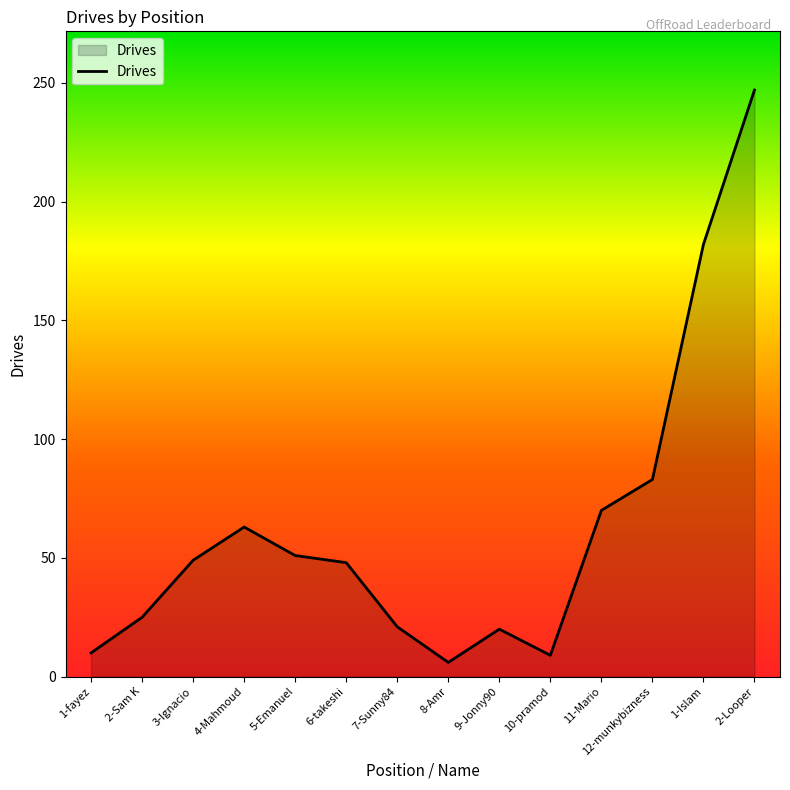

True or false: there are more than 0 points higher than both neighbors.

True